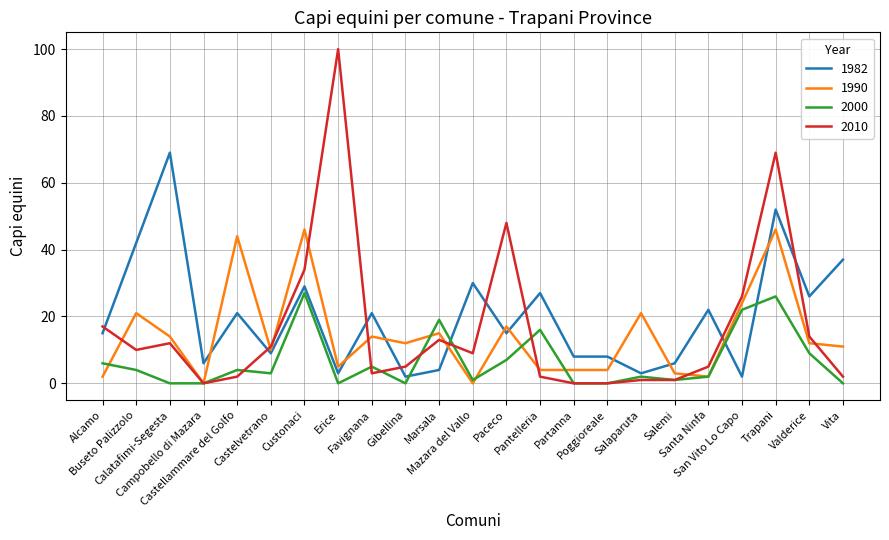

At which category is the sum across all series the highest?

Trapani